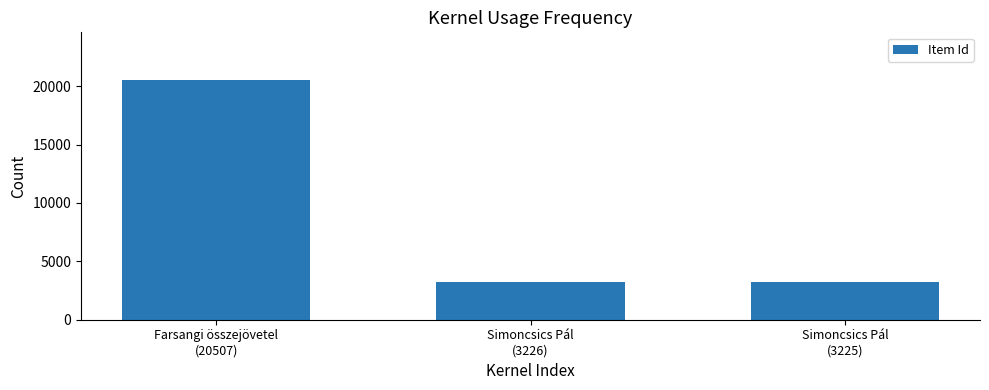

What is the maximum value shown in the chart?

20507